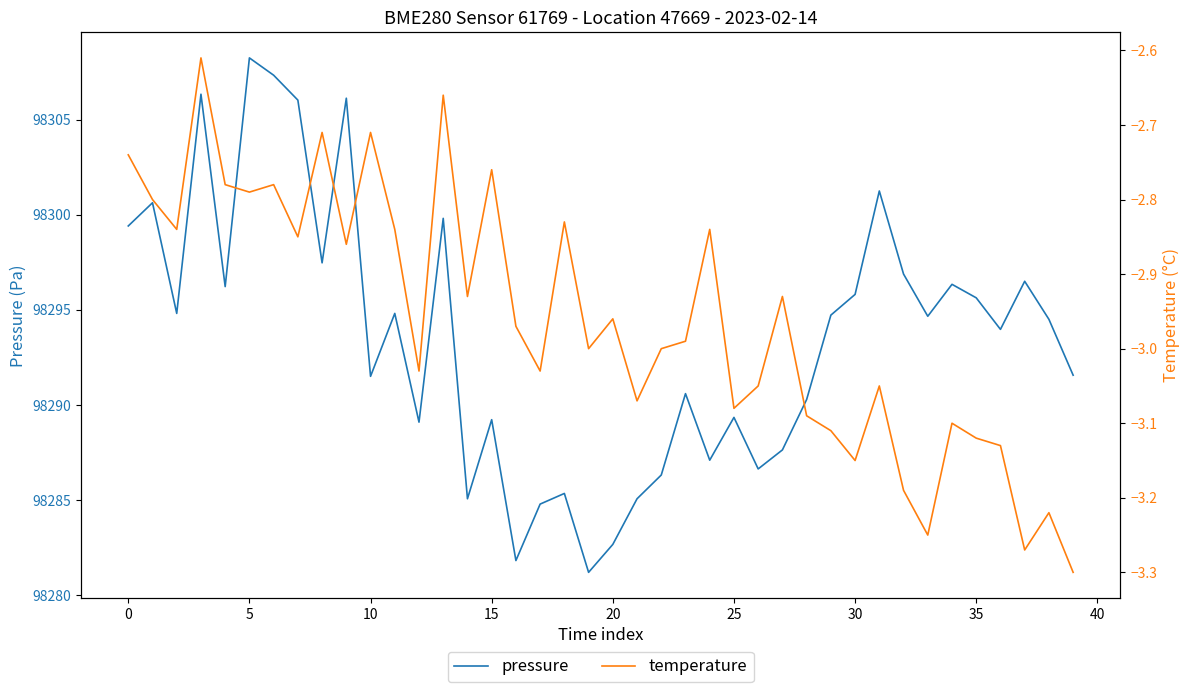

At which label does pressure reach its peak?

5